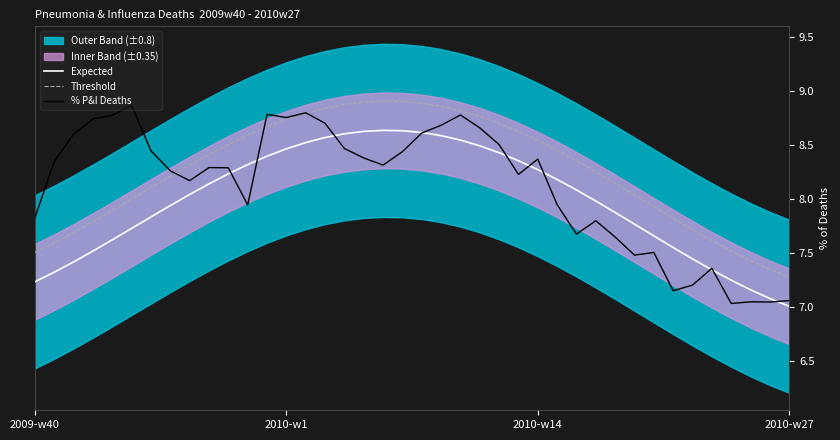

True or false: Threshold and Expected intersect in this chart.

False